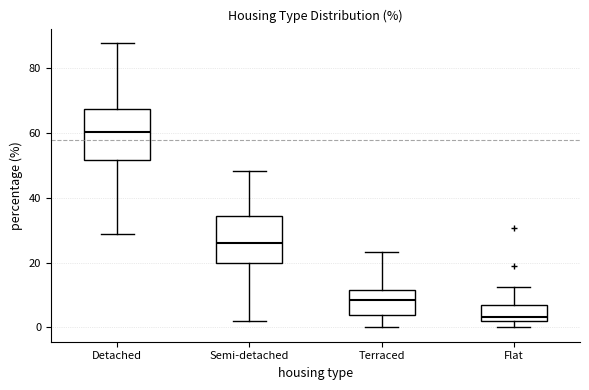

Reading left to right, read every box against the y-axis: the position of its median line, the range the box covers, and the ends of its whiskers. The values are not printed on the chart, so give them approximately, as read against the axis.

Detached: median 60, box 52 to 68, whiskers 28 to 88
Semi-detached: median 26, box 20 to 34, whiskers 2 to 48
Terraced: median 8, box 4 to 12, whiskers 0 to 24
Flat: median 4, box 2 to 6, whiskers 0 to 12